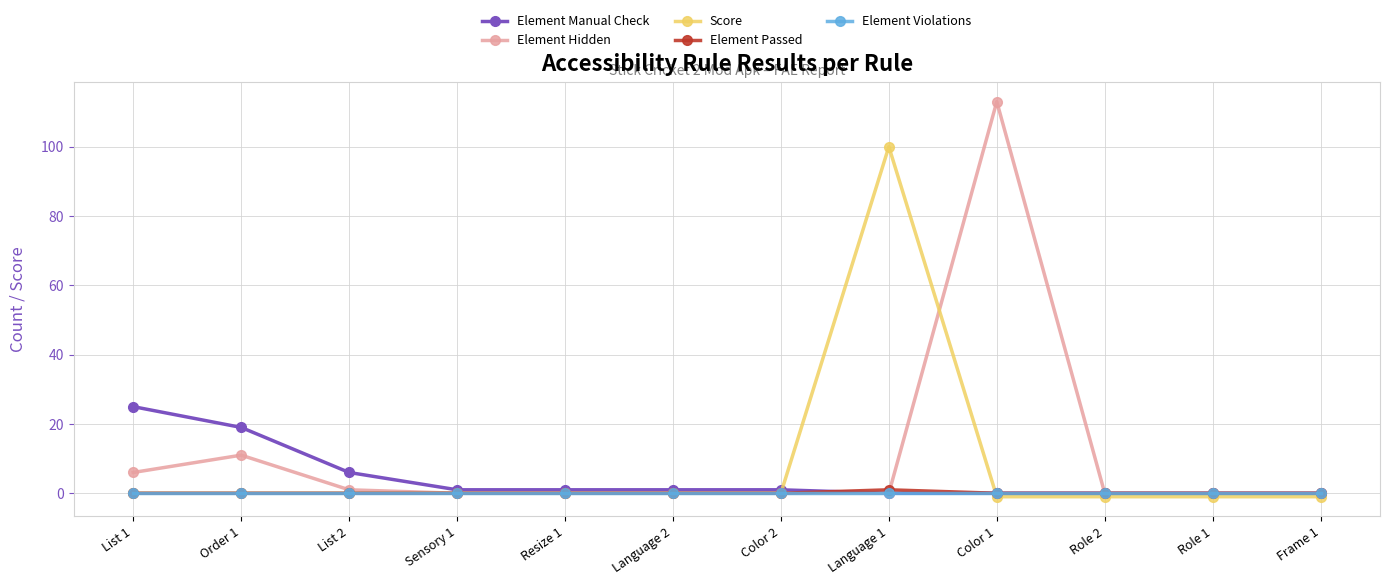

How many lines are shown in the chart?

5